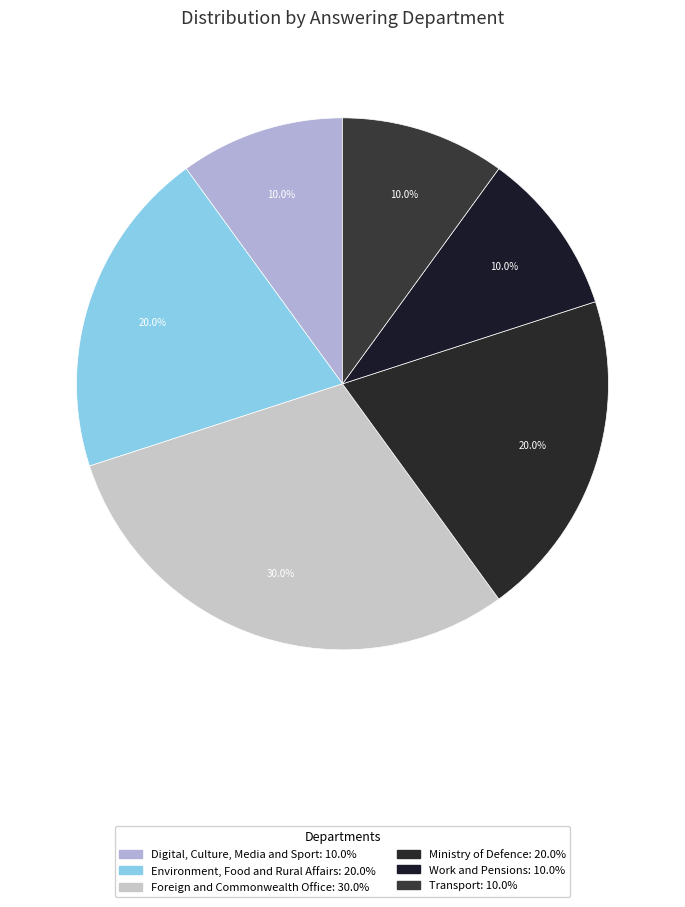

How many slices are in this pie chart?

6